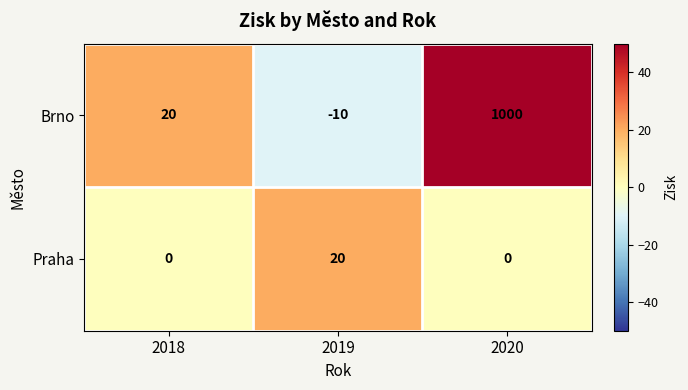

What is the spread (max minus min) of values at 2019?

30